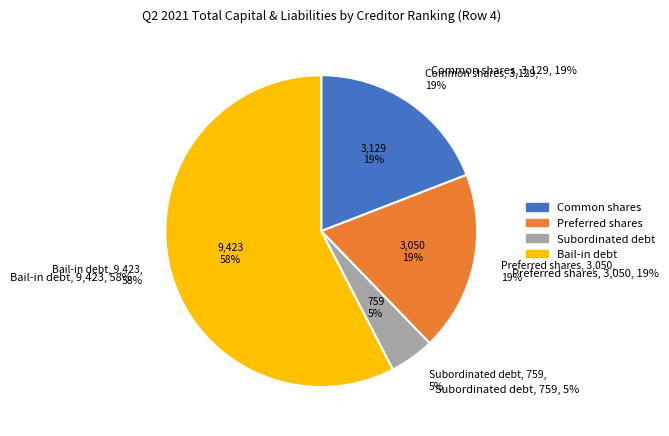

To the nearest percent, what percentage of the pie is Subordinated debt?

5%